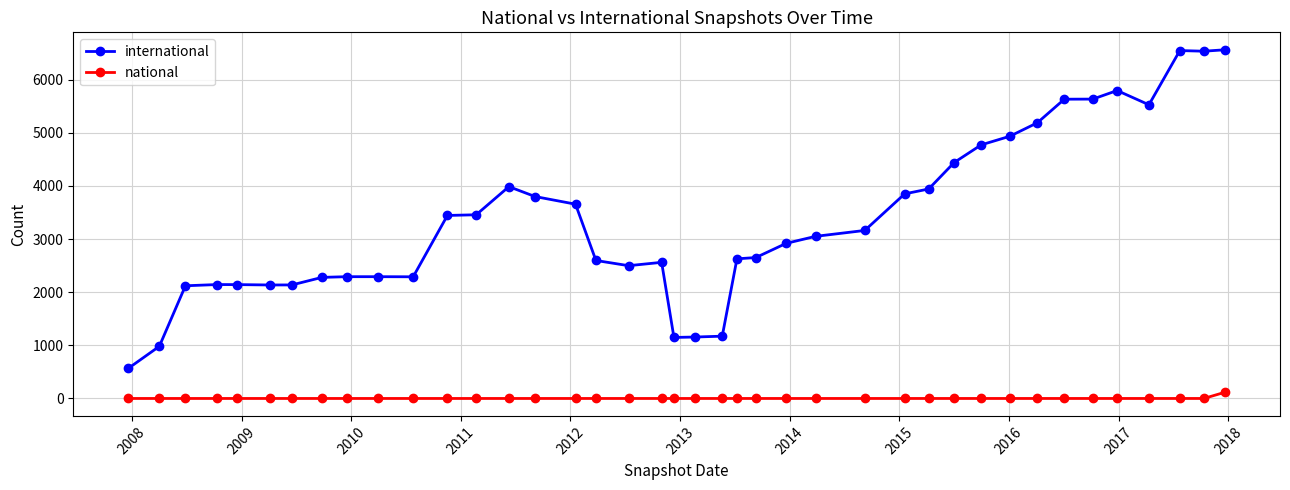

Which series has the widest spread of values?

international